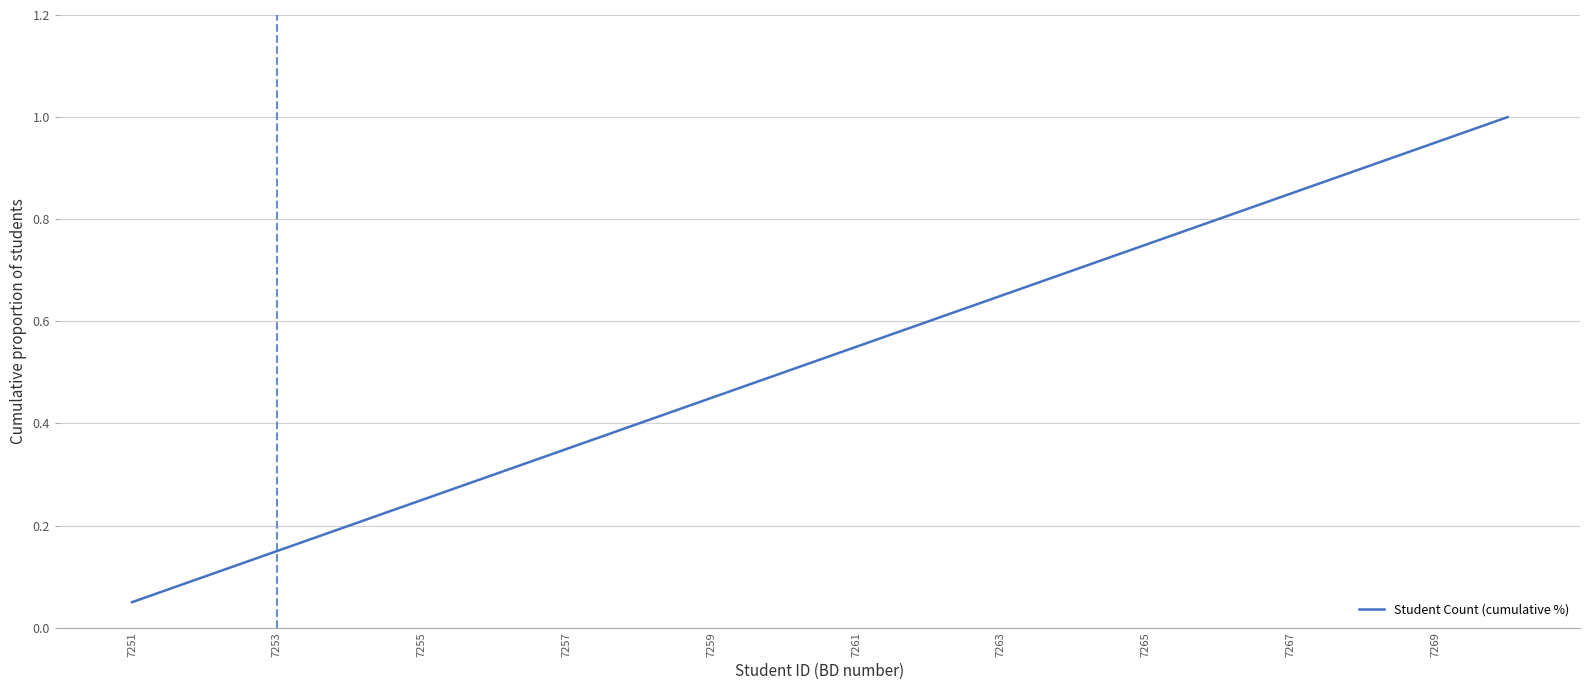

What is the maximum value shown in the chart?

1.0